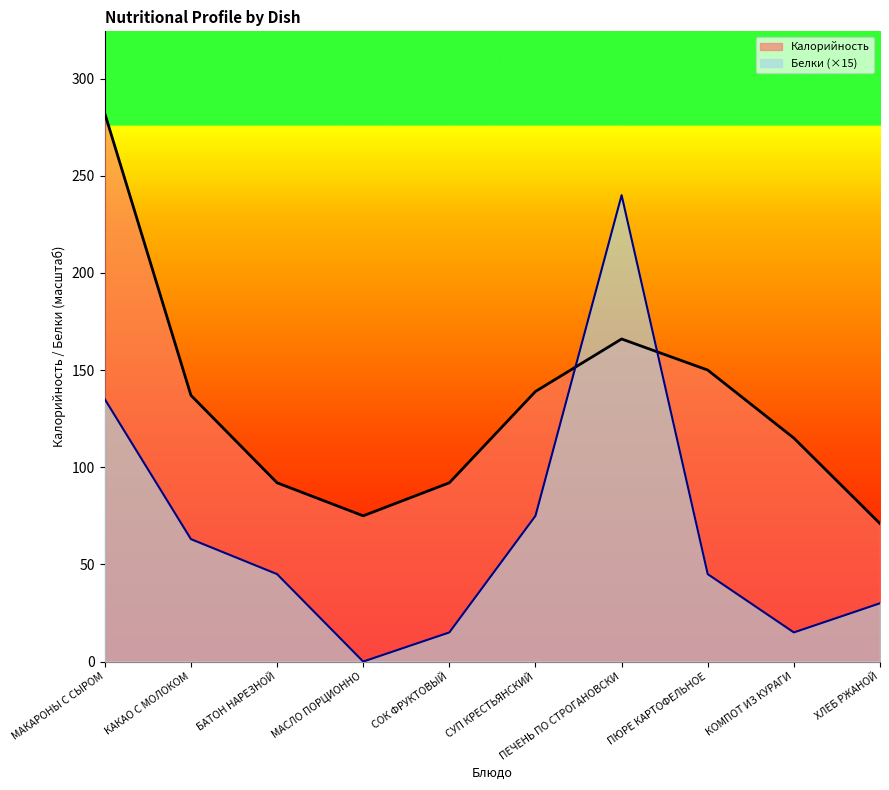

Reading right to left, extract all data points from this chart.

Калорийность: 71	115	150	166	139	92	75	92	137	282
Белки: 30	15	45	240	75	15	0	45	63	135